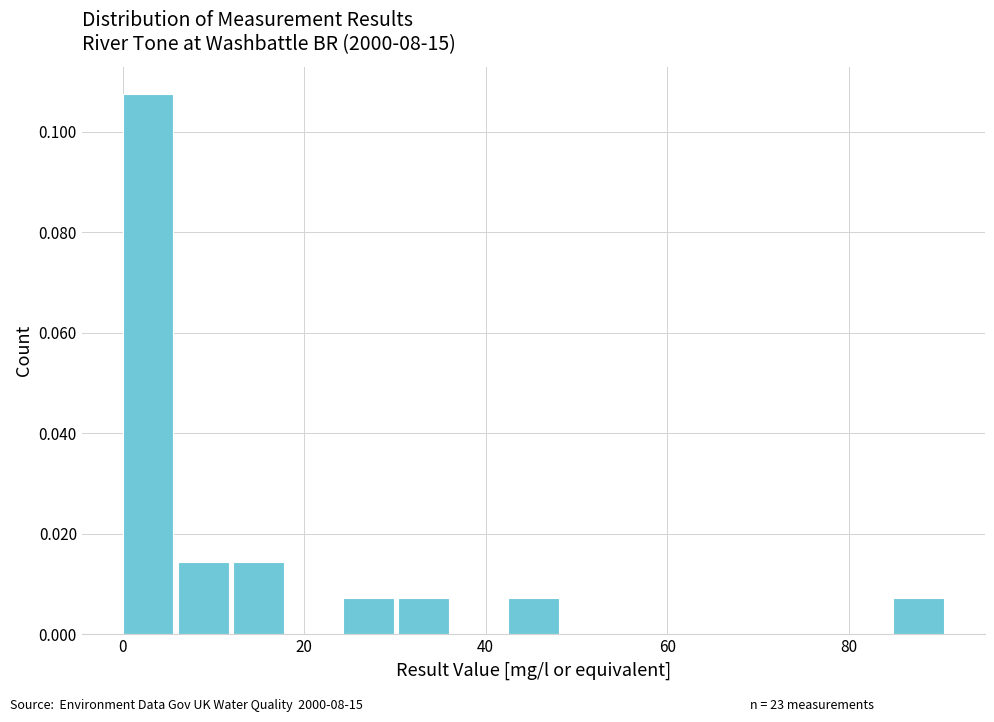

Around what value on the x-axis is the tallest bar? Give the approximate position of its centre, as read against the axis.

2